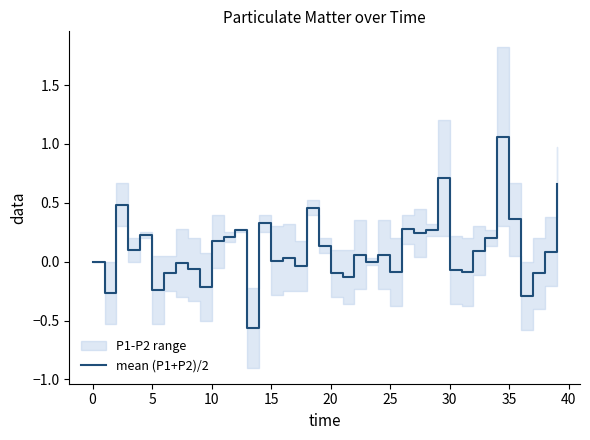

Does the chart display data point markers on the line(s)?

No